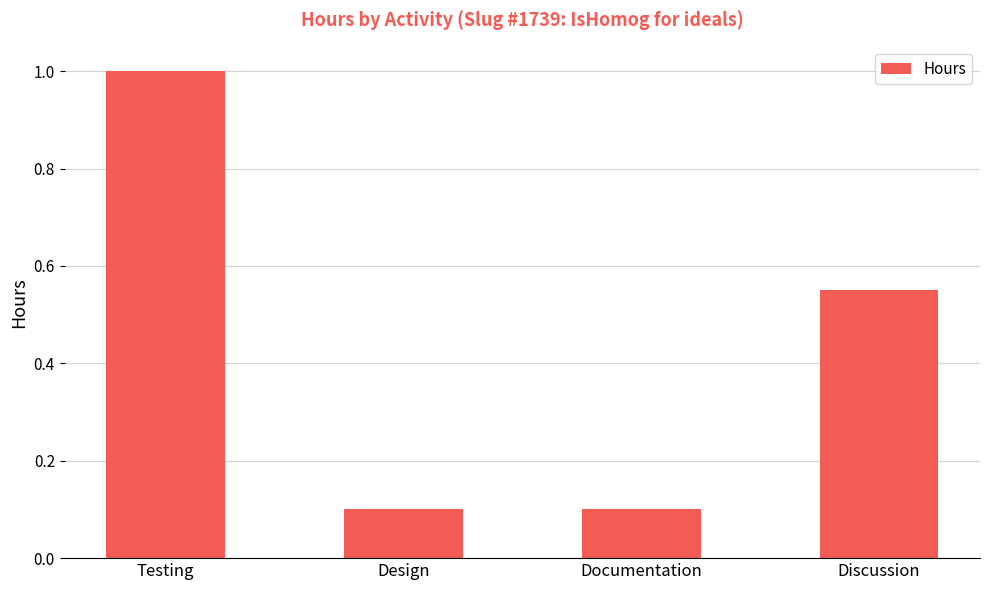

The chart shows a value of 0.2 at Documentation. True or false?

False